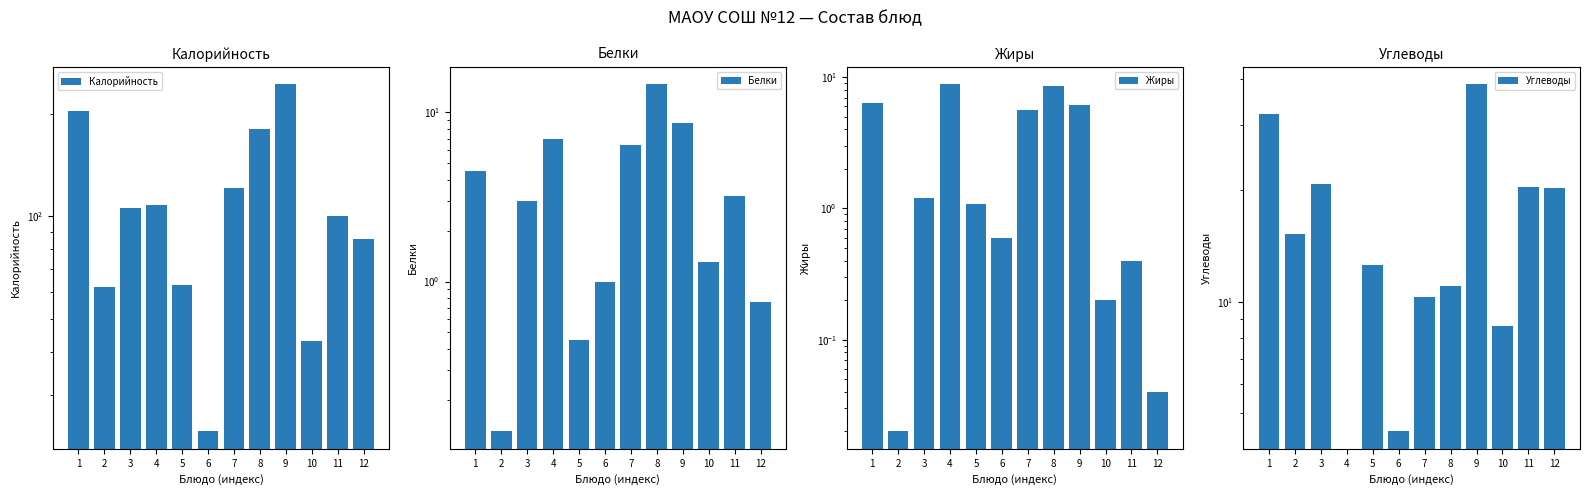

Between 4 and 5, which series saw the biggest shift?

Калорийность